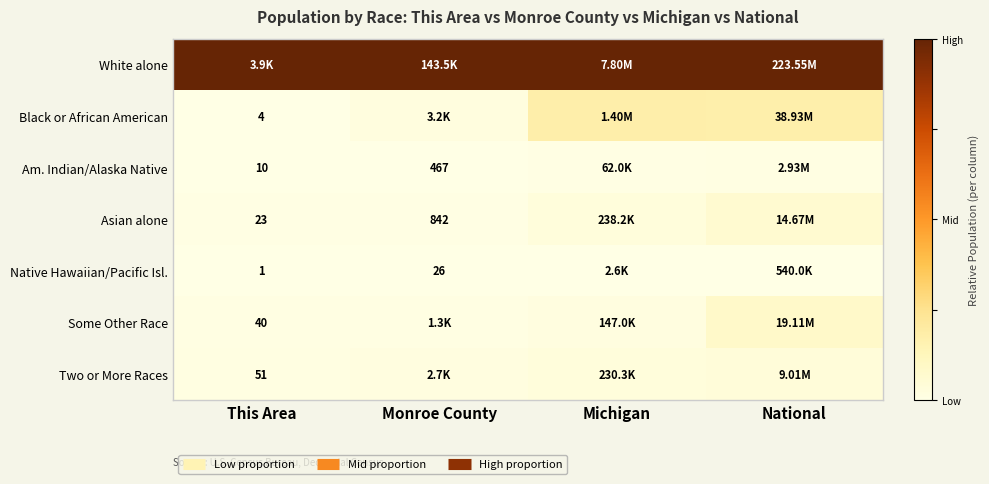

How many series are shown in this chart?

7